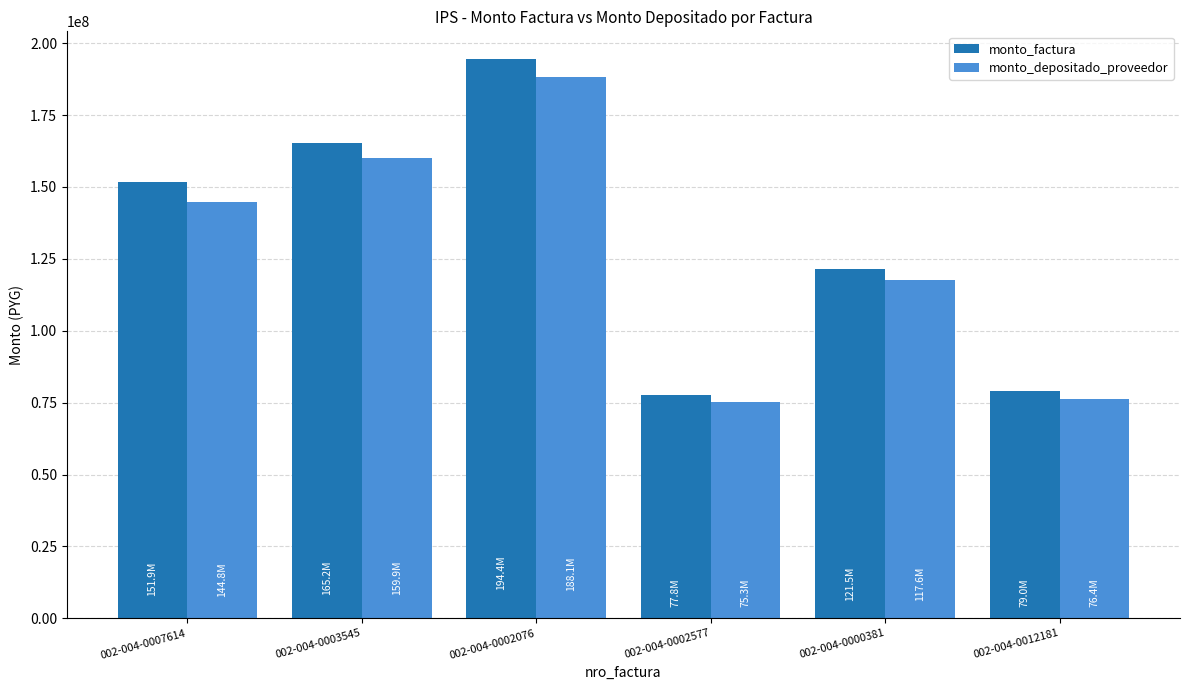

At how many categories does at least one series exceed 162085603?

2